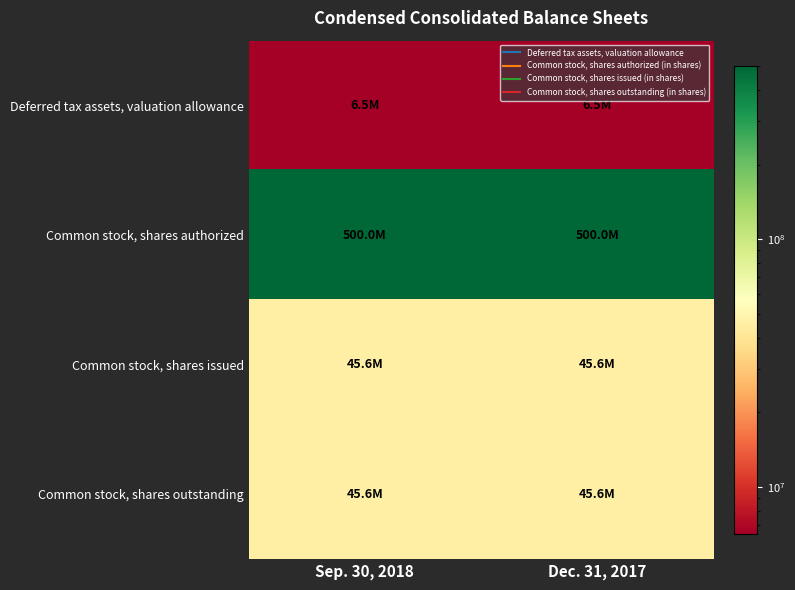

At how many categories does at least one series exceed 436059912?

2